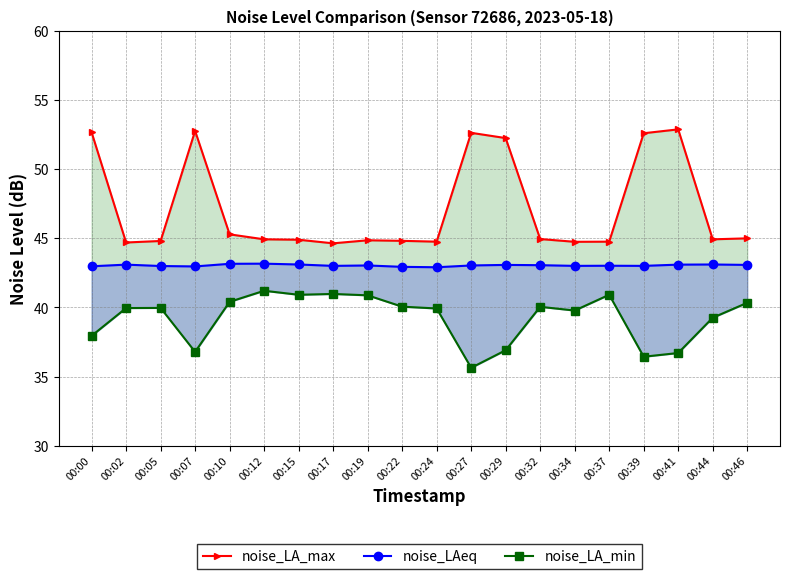

Rank the categories by noise_LA_min value from highest to lowest.

00:12, 00:17, 00:15, 00:37, 00:19, 00:10, 00:46, 00:22, 00:32, 00:05, 00:02, 00:24, 00:34, 00:44, 00:00, 00:29, 00:07, 00:41, 00:39, 00:27